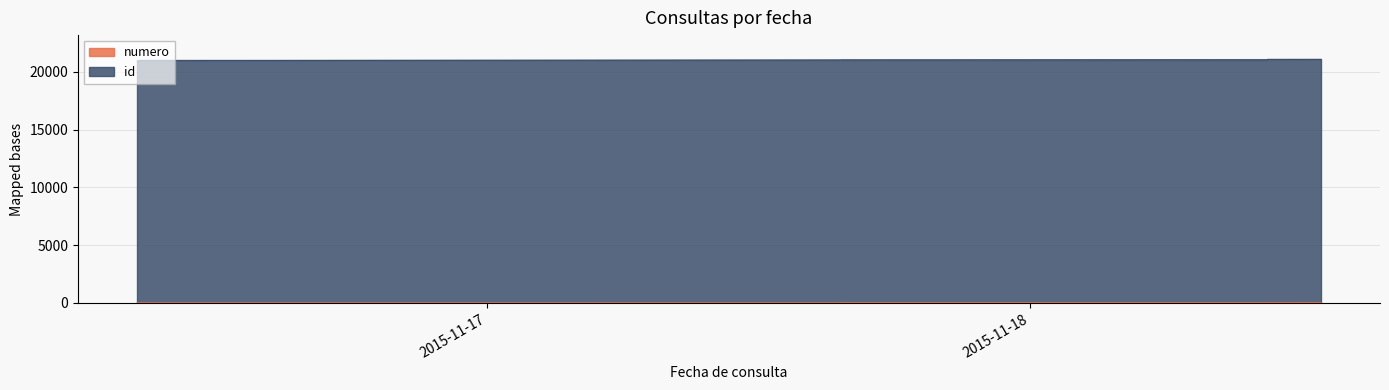

List the series in order of their overall mean, lowest first.

numero, id